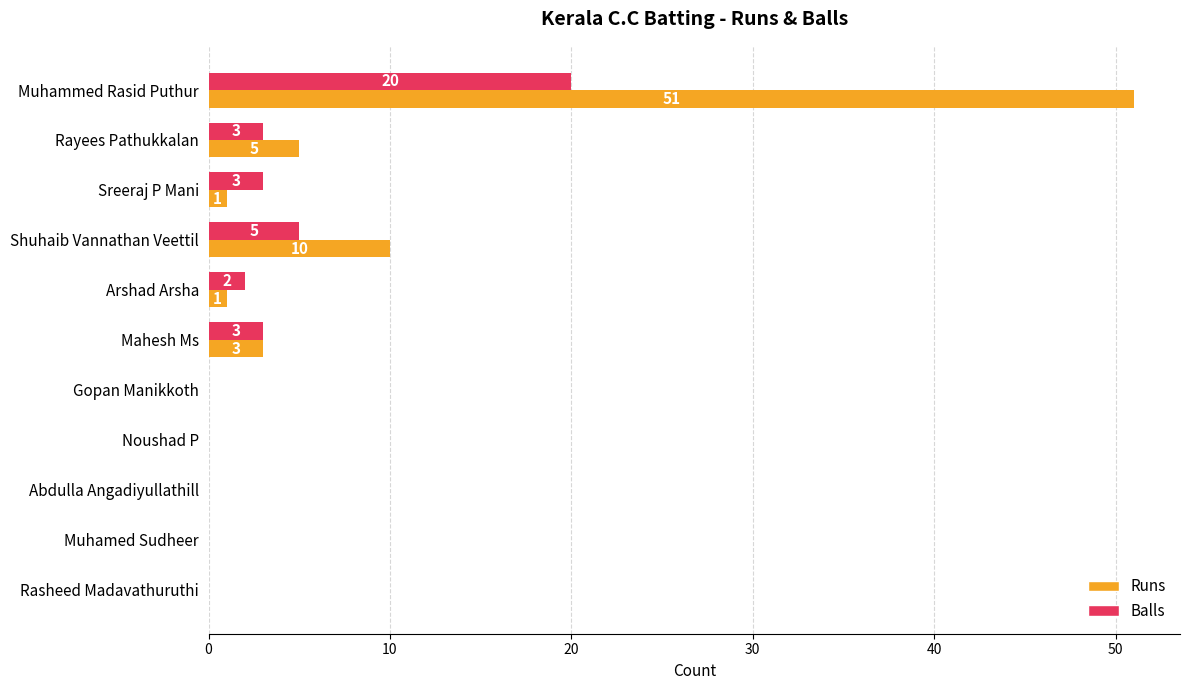

What is the highest value of the Balls series?

20